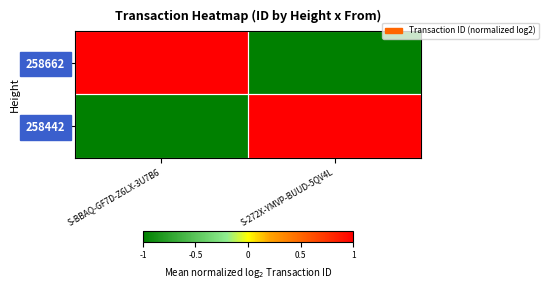

Reading left to right, extract all data points from this chart.

258662: S-BBAQ-GF7D-Z6LX-3U7B6=31.2	S-272X-YMVP-BUUD-5QV4L=-31.2
258442: S-BBAQ-GF7D-Z6LX-3U7B6=-31.8	S-272X-YMVP-BUUD-5QV4L=31.8